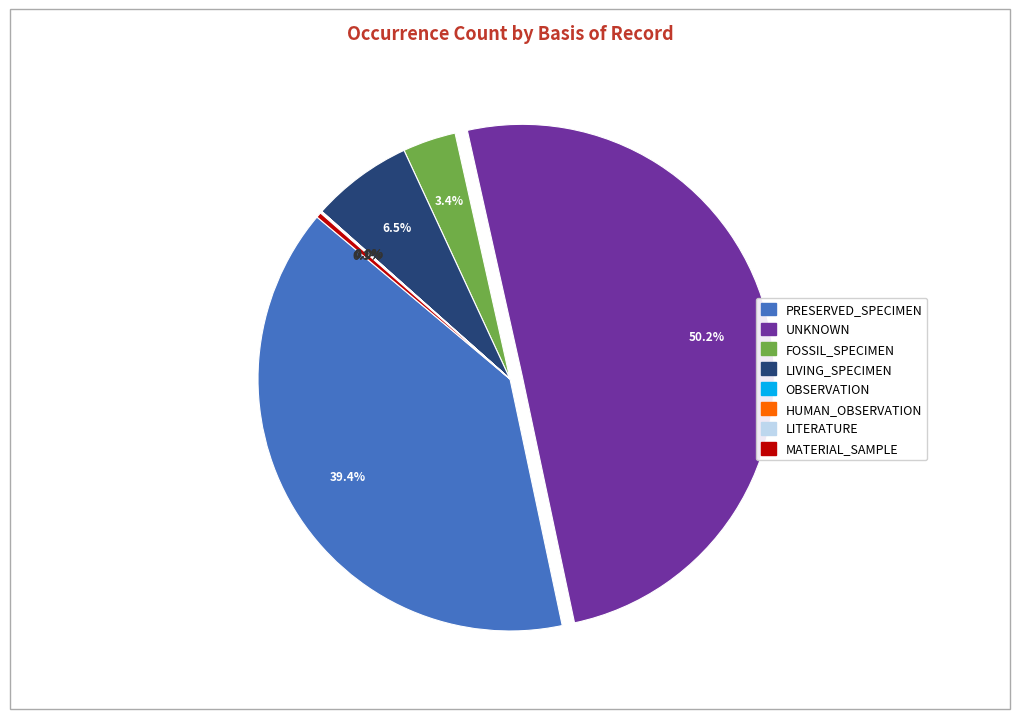

Combined, do UNKNOWN and FOSSIL_SPECIMEN account for over 50%?

Yes